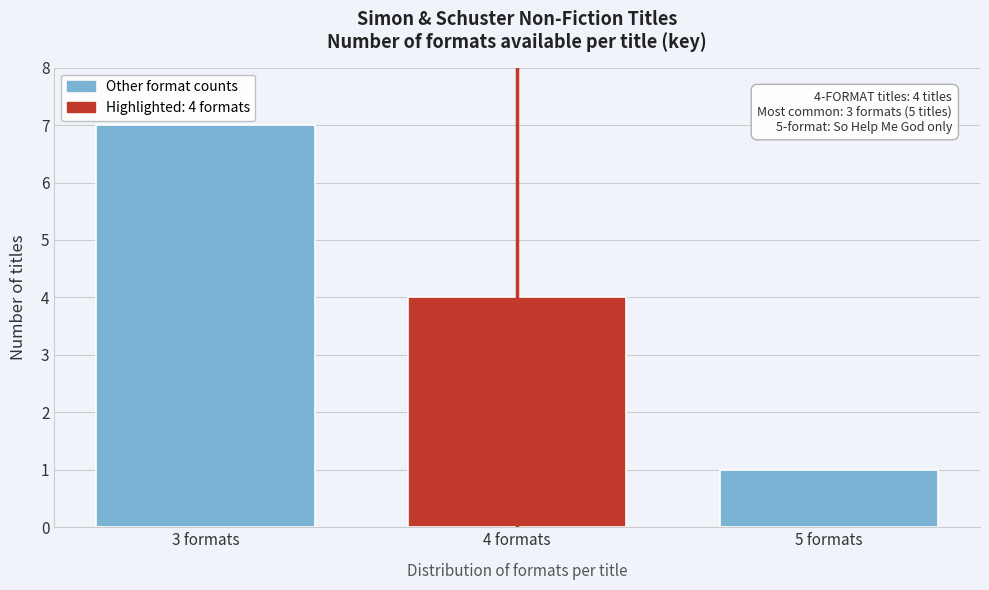

Reading left to right, list all the values displayed in this chart.

3 formats=7	4 formats=4	5 formats=1